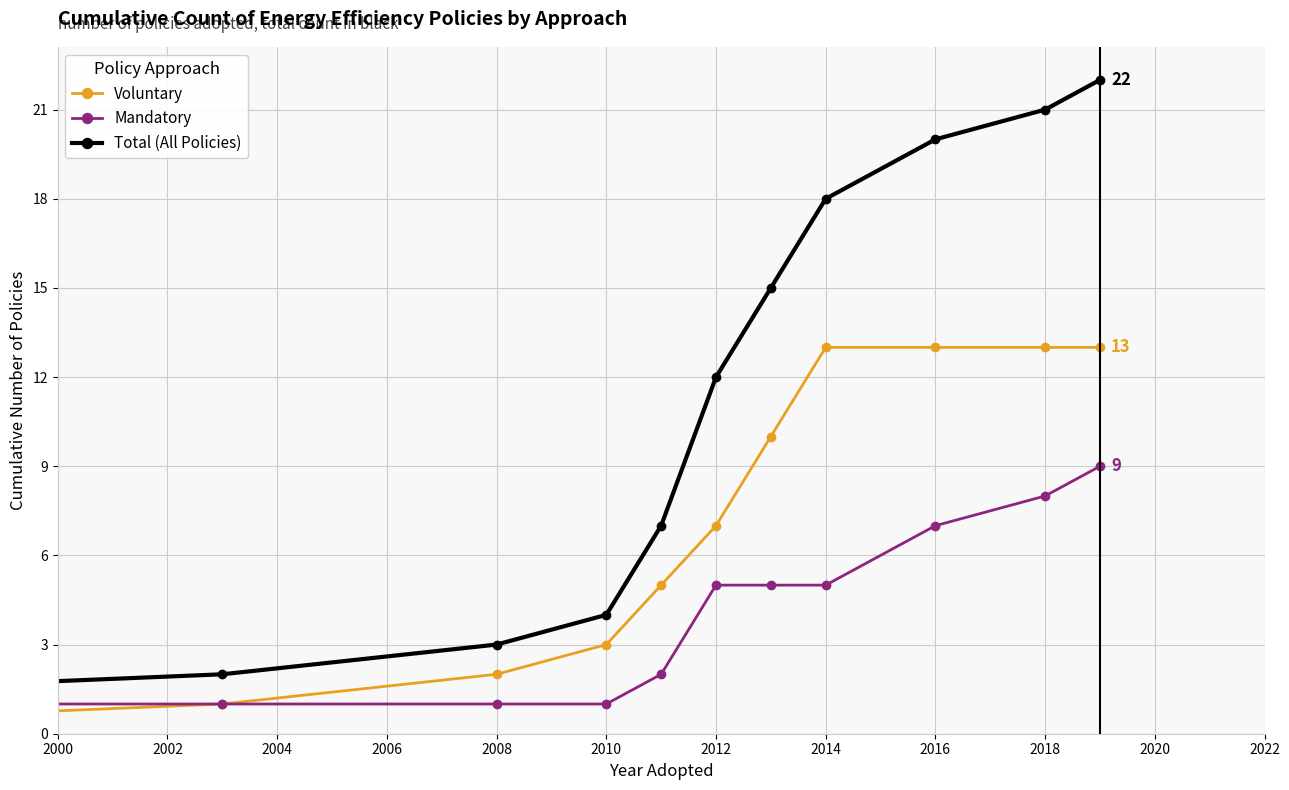

Which series has the largest total across all categories?

Total (All Policies)